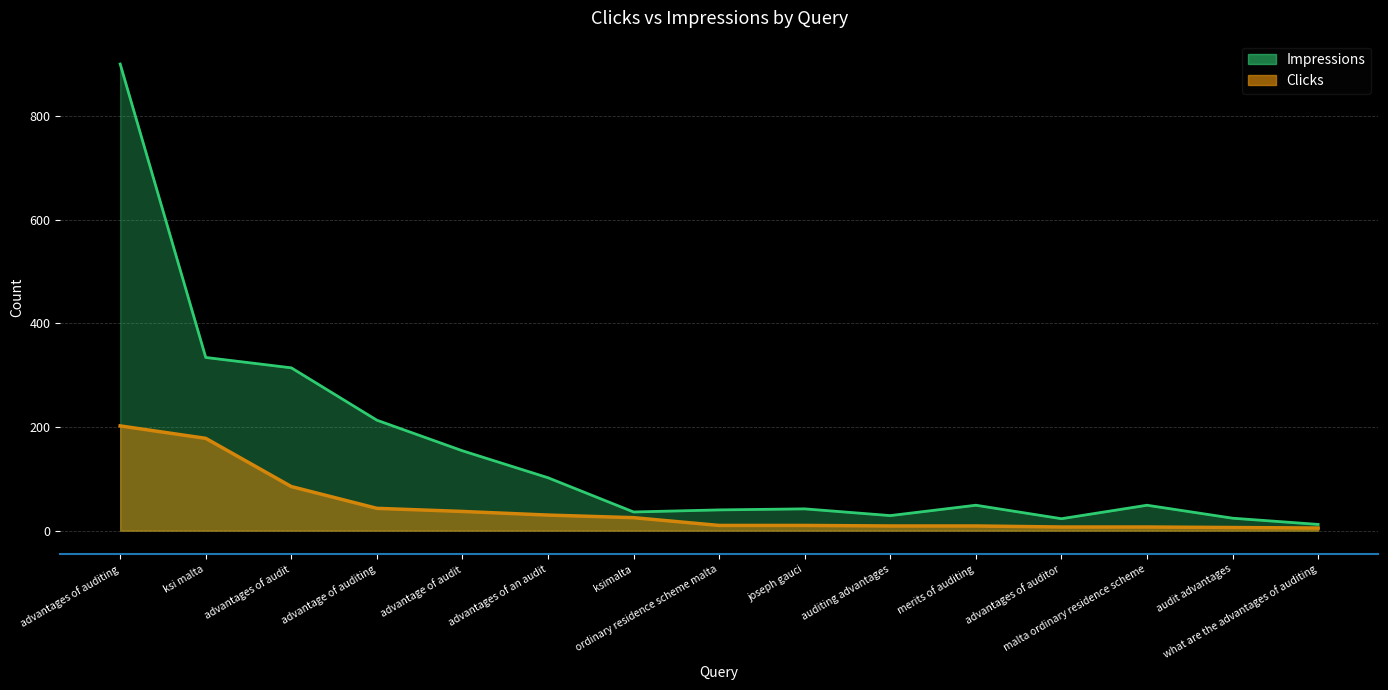

List the series in order of their overall mean, lowest first.

Clicks, Impressions